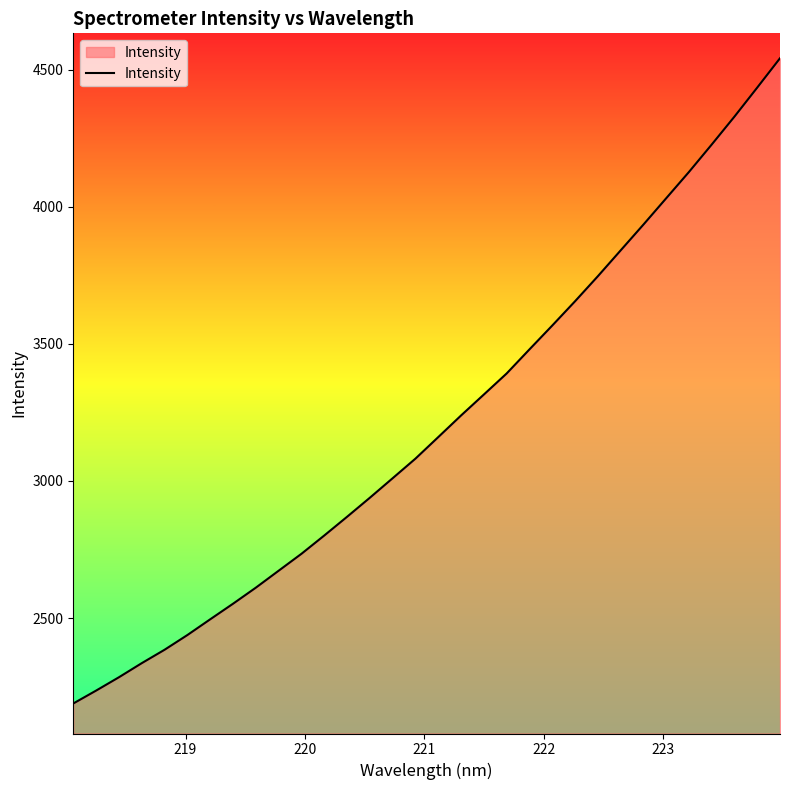

What is the maximum value shown in the chart?

4541.5